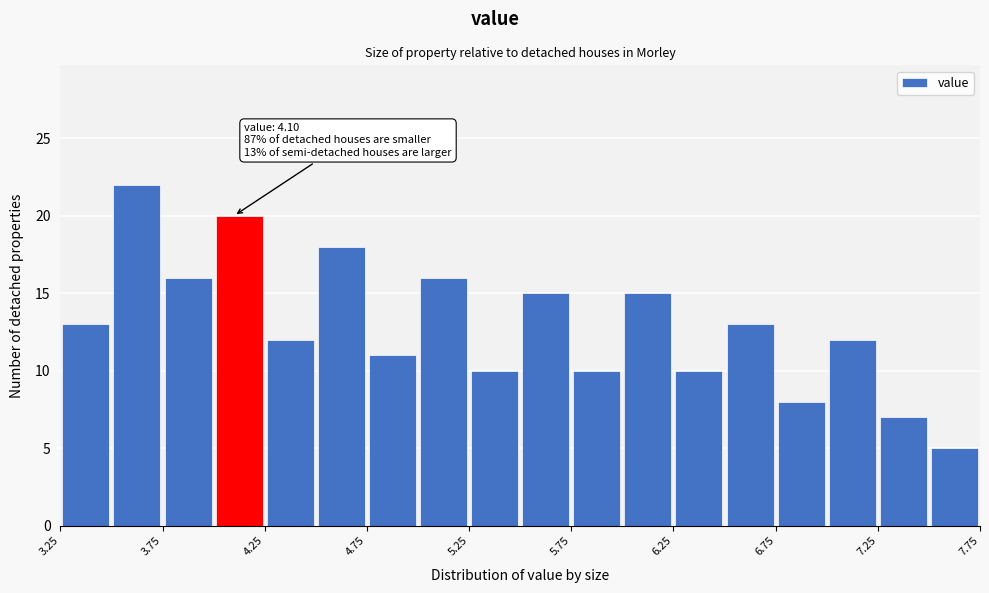

Which range on the x-axis has the tallest bar?

3.50 to 3.75